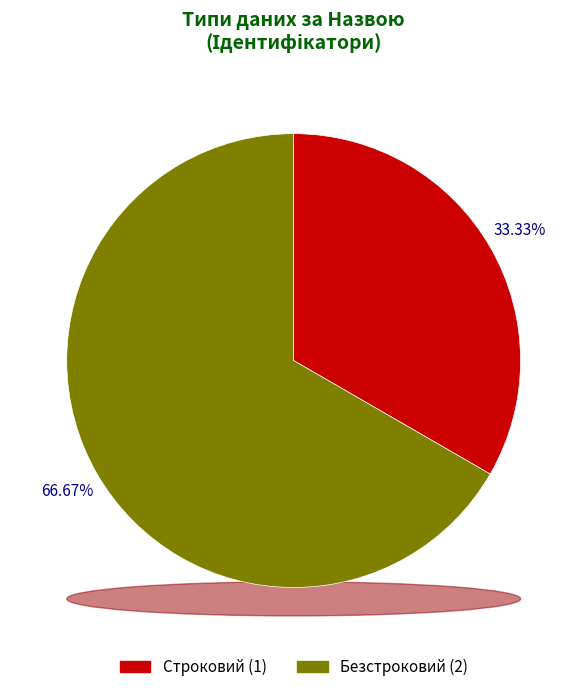

Is it true that Строковий is 33% of the pie?

True